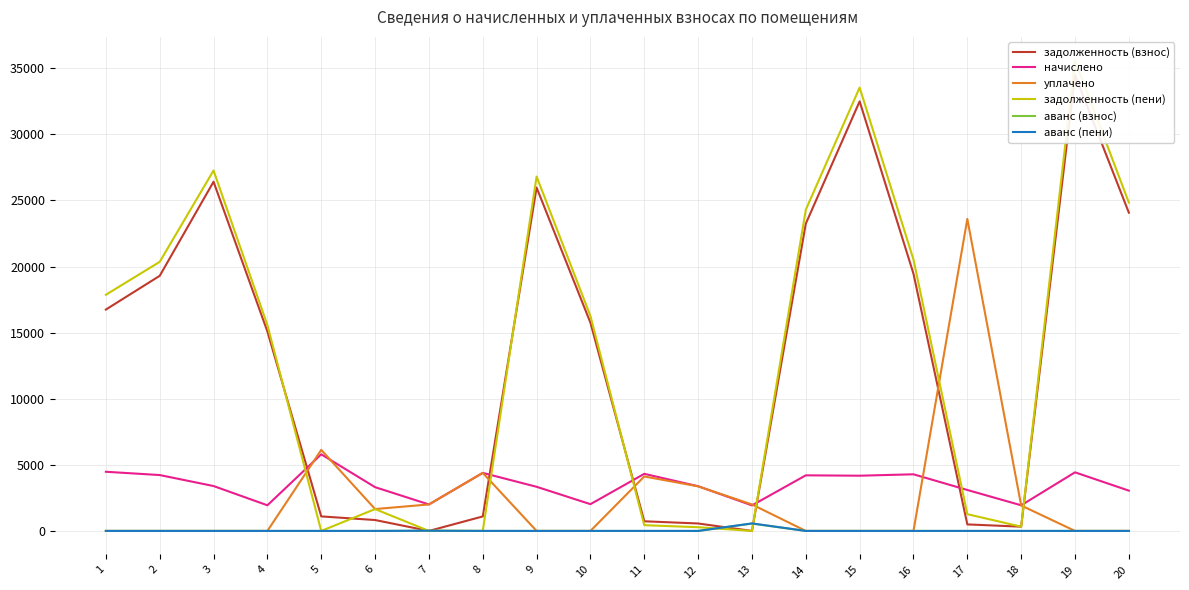

What is the greatest value displayed?

35590.6